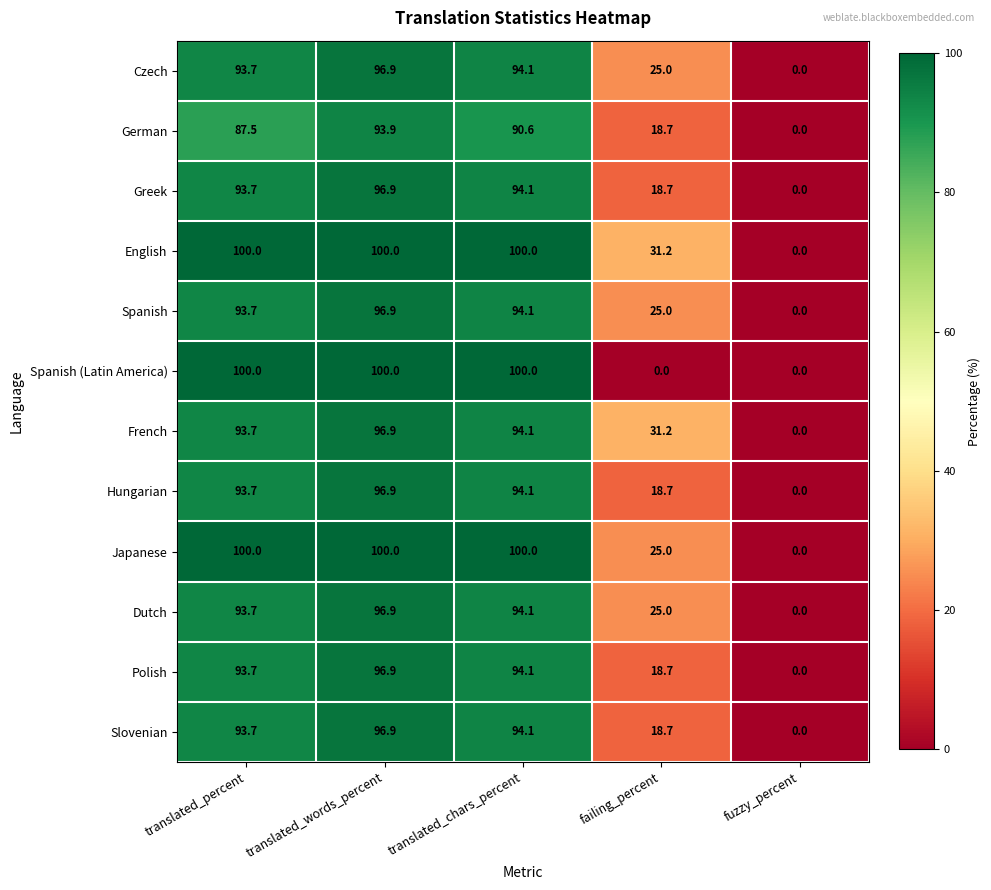

What is the approximate value of Polish at translated_percent?

93.7